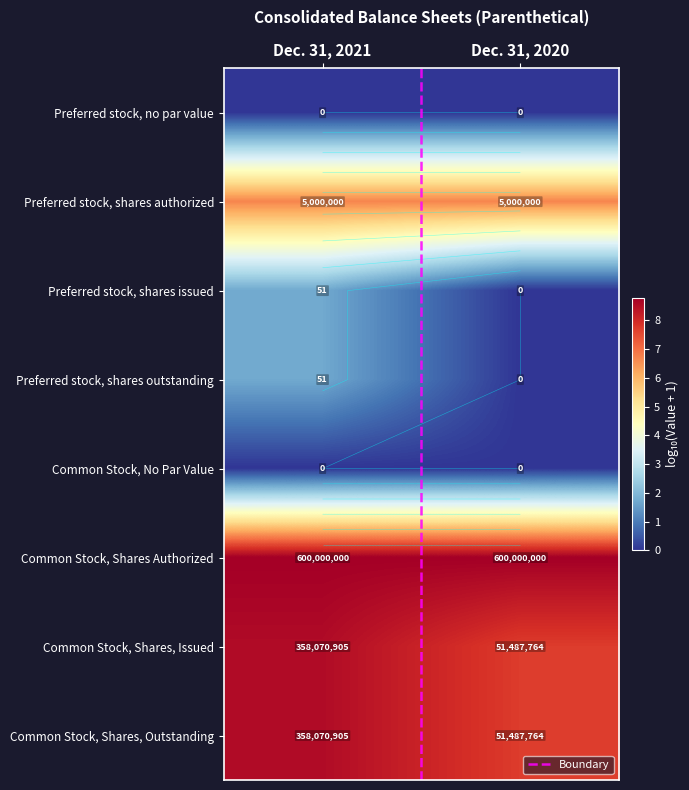

True or false: Preferred stock, shares authorized has a value of 3.9 at Dec. 31, 2021.

False